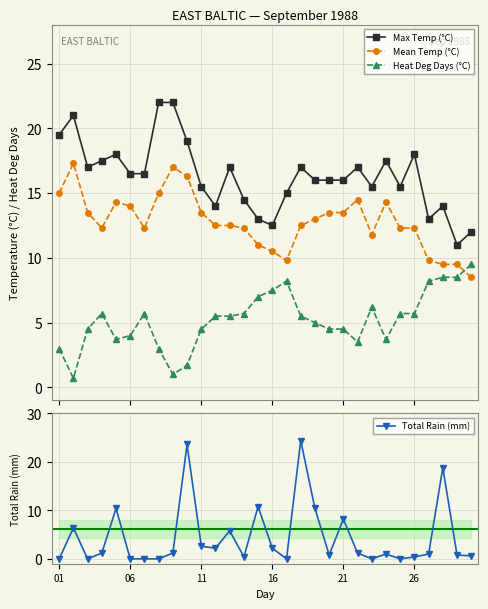

How many intersections are there between Heat Deg Days (°C) and Mean Temp (°C)?

1